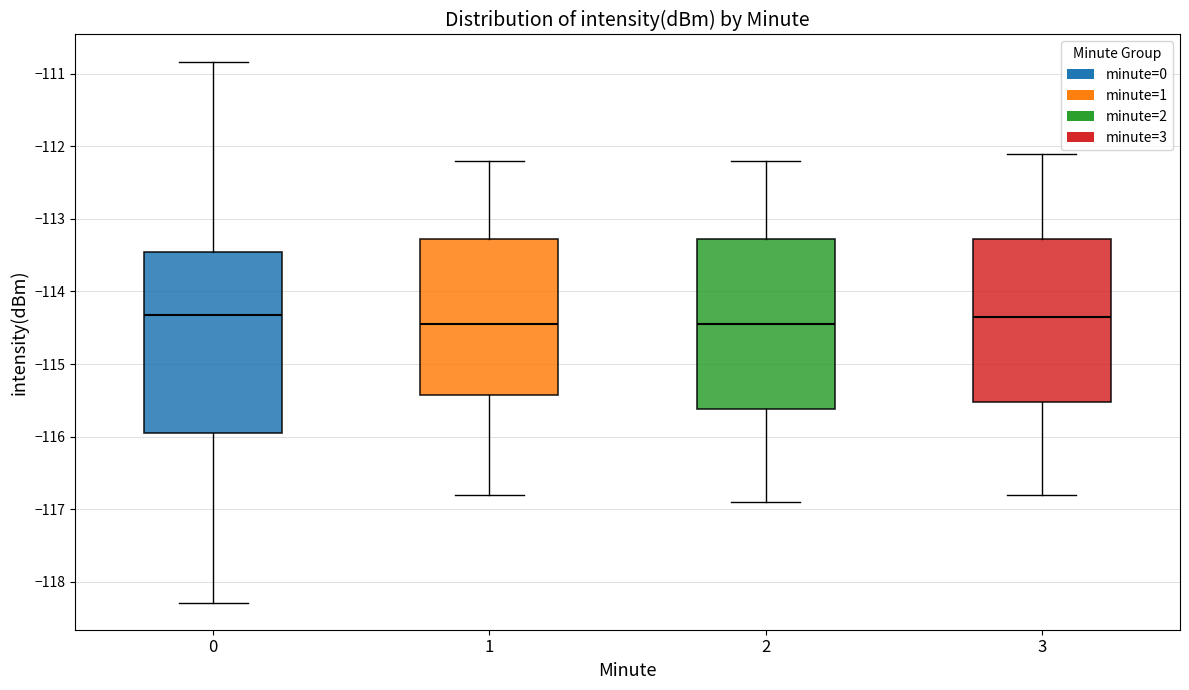

Reading left to right, transcribe this box plot: for each box, give where its median line is, the range the box spans, and where its two whiskers end, as read against the y-axis. The values are not printed on the chart, so give them approximately, as read against the axis.

0: median -114.3, box -116.0 to -113.5, whiskers -118.3 to -110.8
1: median -114.4, box -115.4 to -113.3, whiskers -116.8 to -112.2
2: median -114.4, box -115.6 to -113.3, whiskers -116.9 to -112.2
3: median -114.3, box -115.5 to -113.3, whiskers -116.8 to -112.1